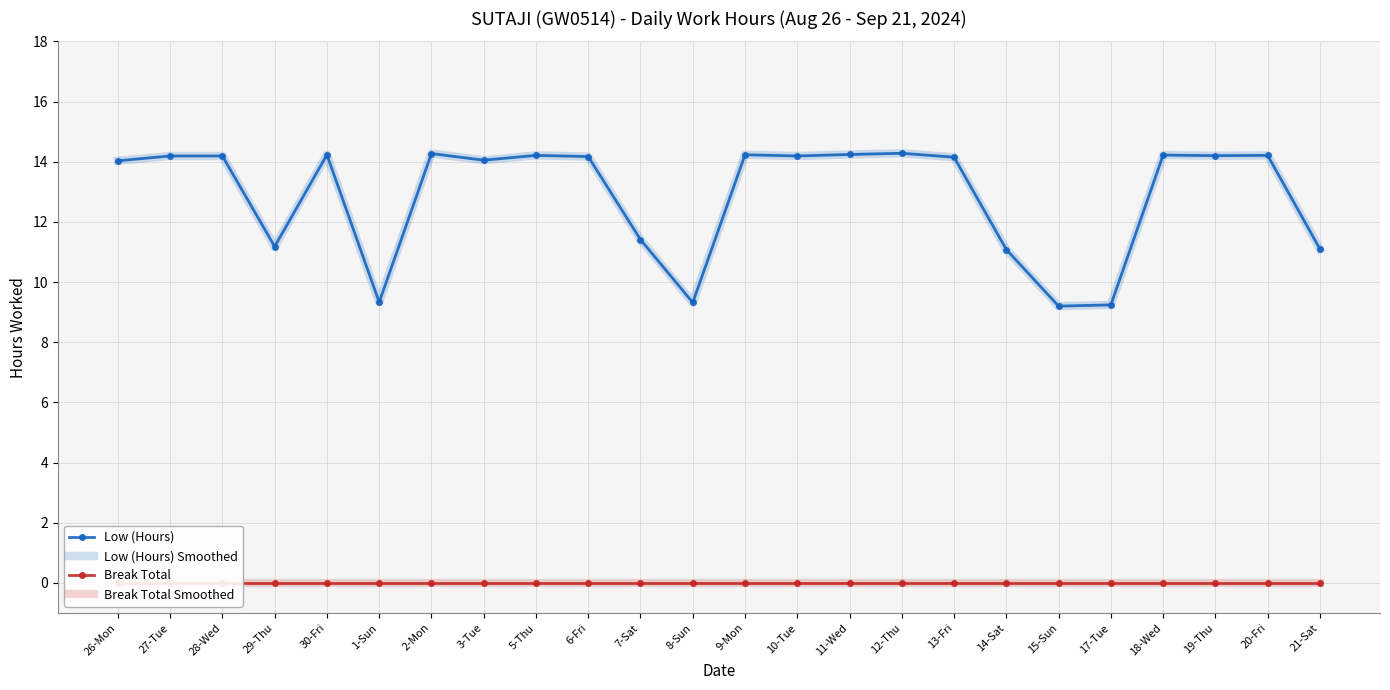

True or false: Break Total Smoothed and Break Total cross at least once.

False